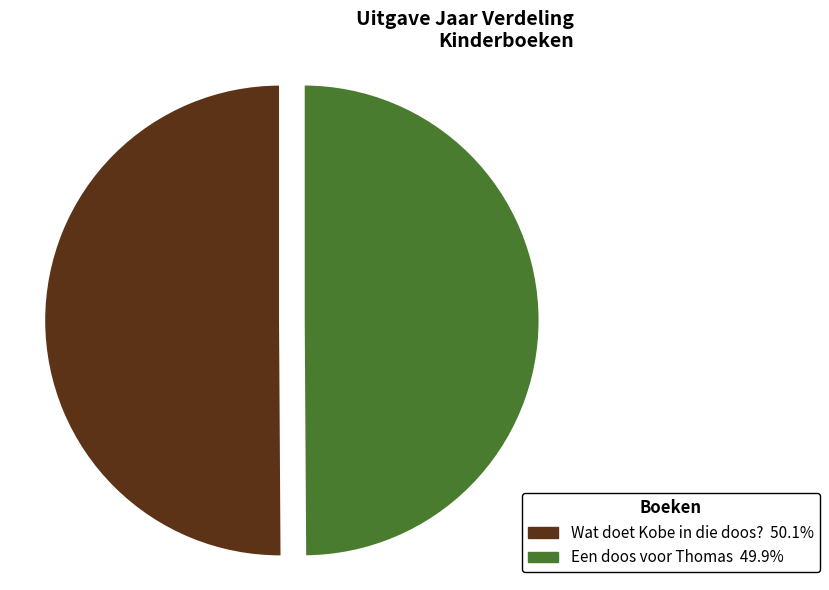

The Een doos voor Thomas slice represents 50% of the pie. True or false?

True